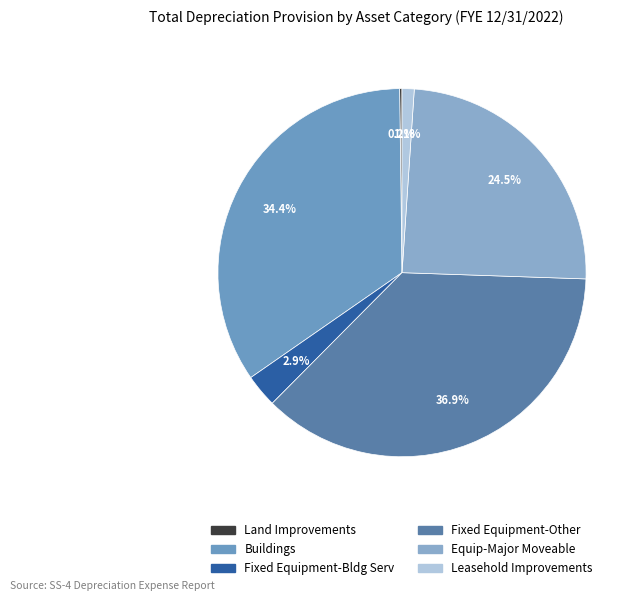

Count the number of slices in the pie.

6